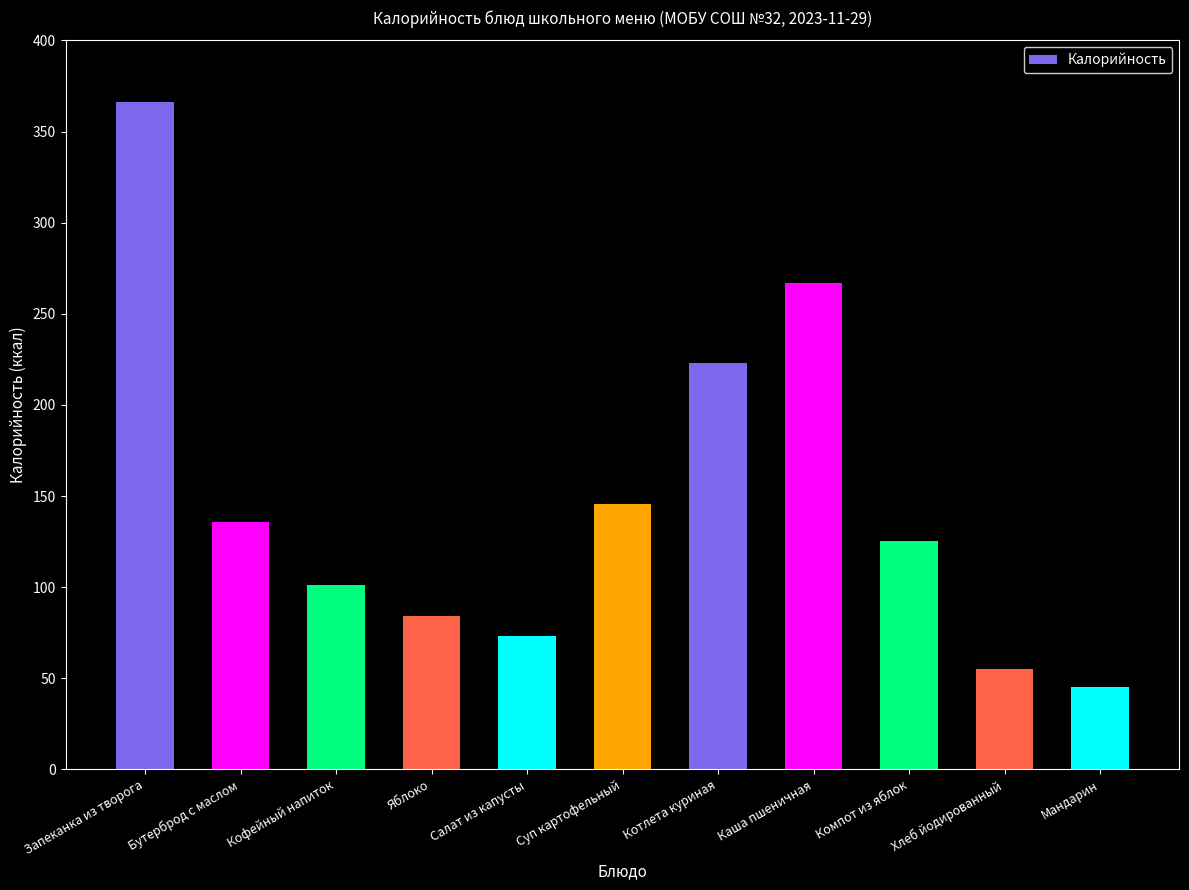

Which category has the highest value across all series?

Запеканка из творога